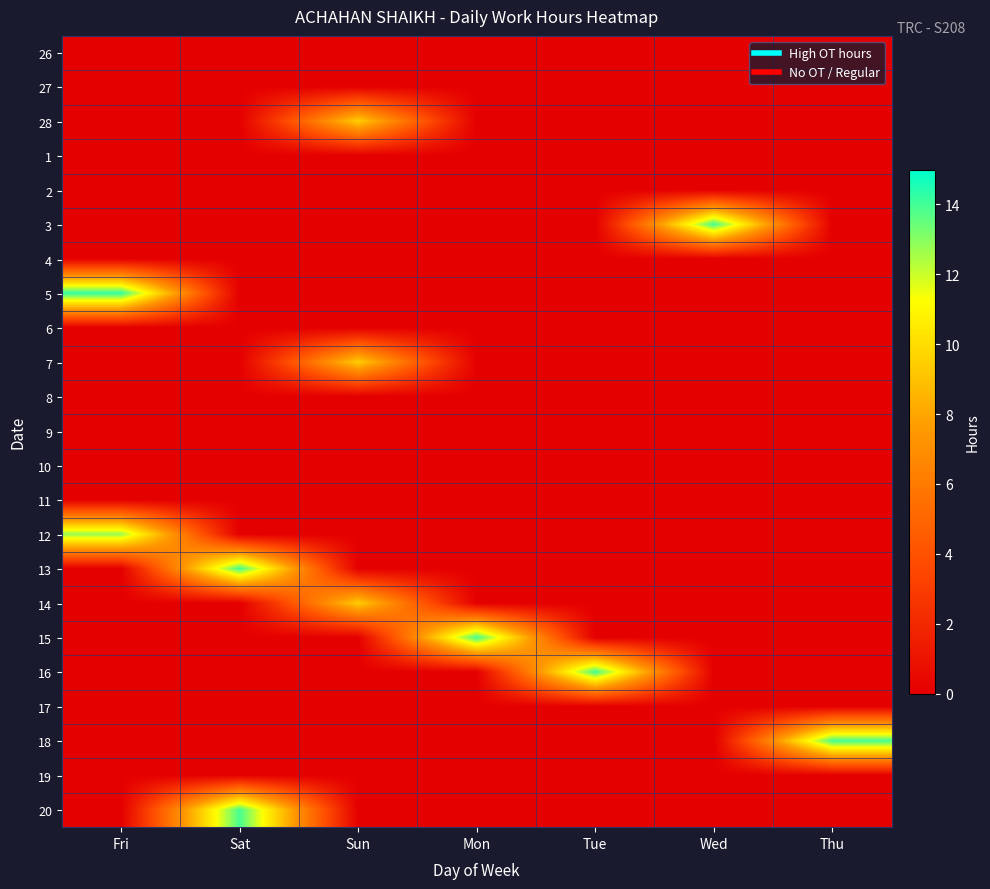

At which category does the chart reach its minimum across all series?

Fri